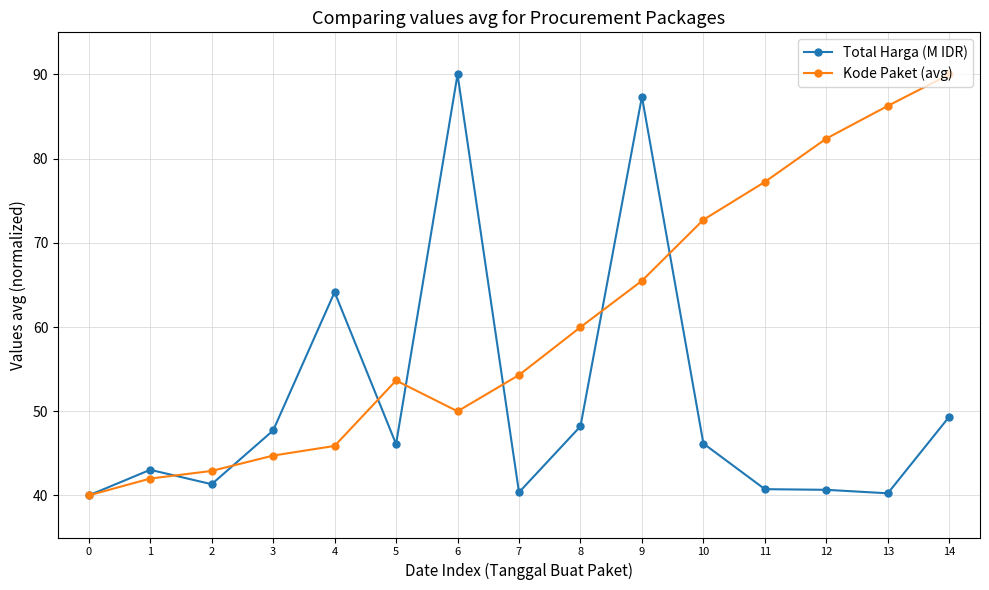

What is the difference between the highest and lowest values at 5?

7.5